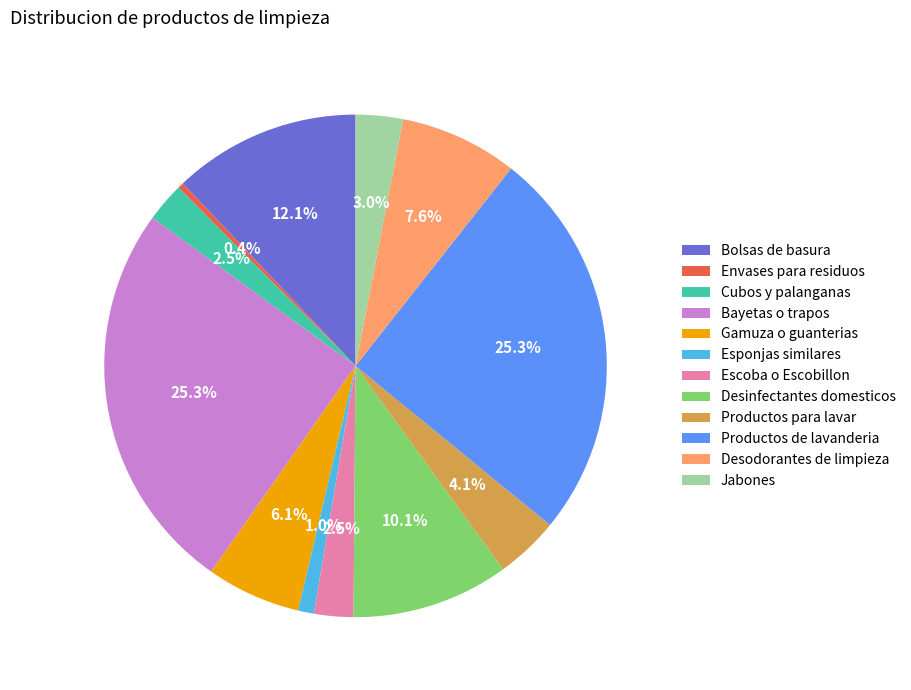

To the nearest percent, what is the combined percentage of Desodorantes de limpieza and Bolsas de basura?

20%